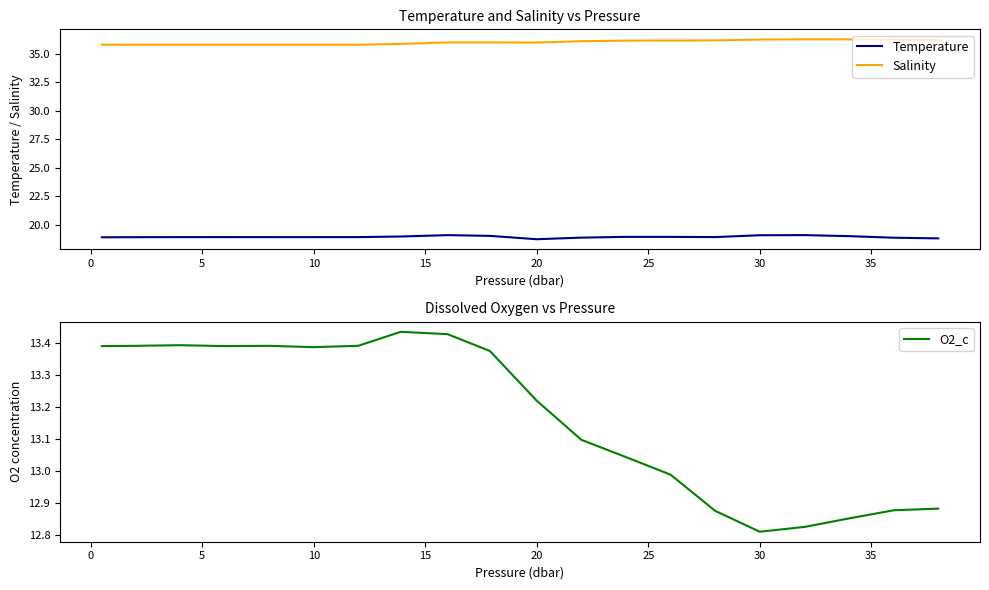

What is the value of the Salinity point at the 3rd from the left?

35.8